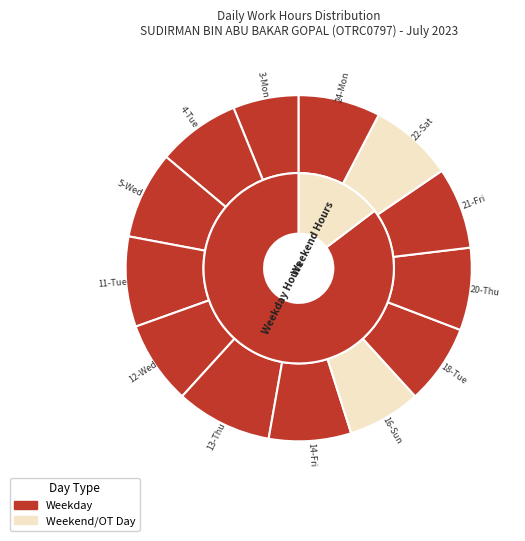

To the nearest percent, what portion does 5-Wed represent?

8%